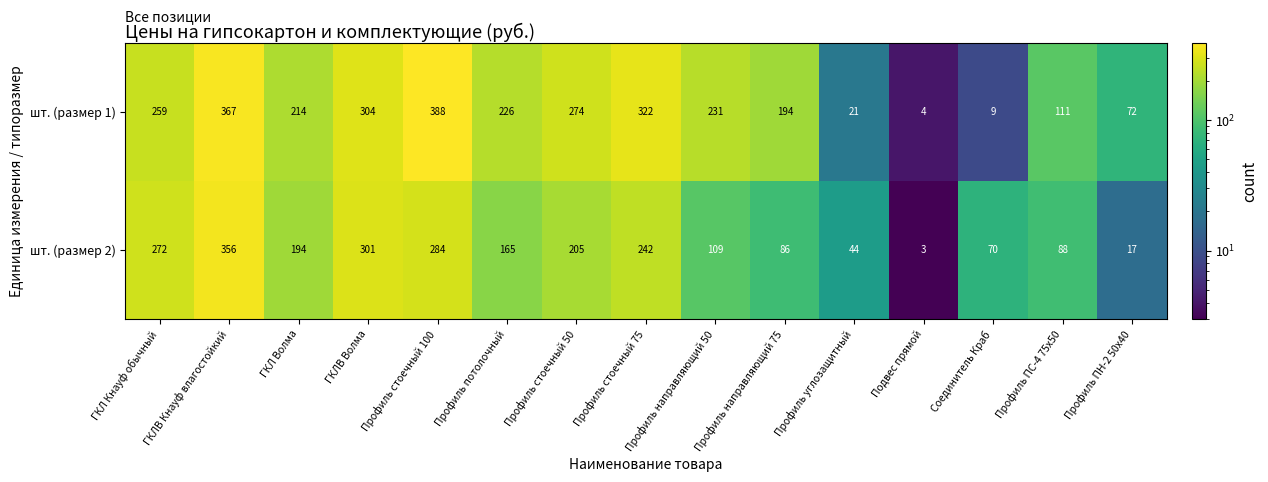

List the series in order of their overall mean, highest first.

шт. (размер 1), шт. (размер 2)